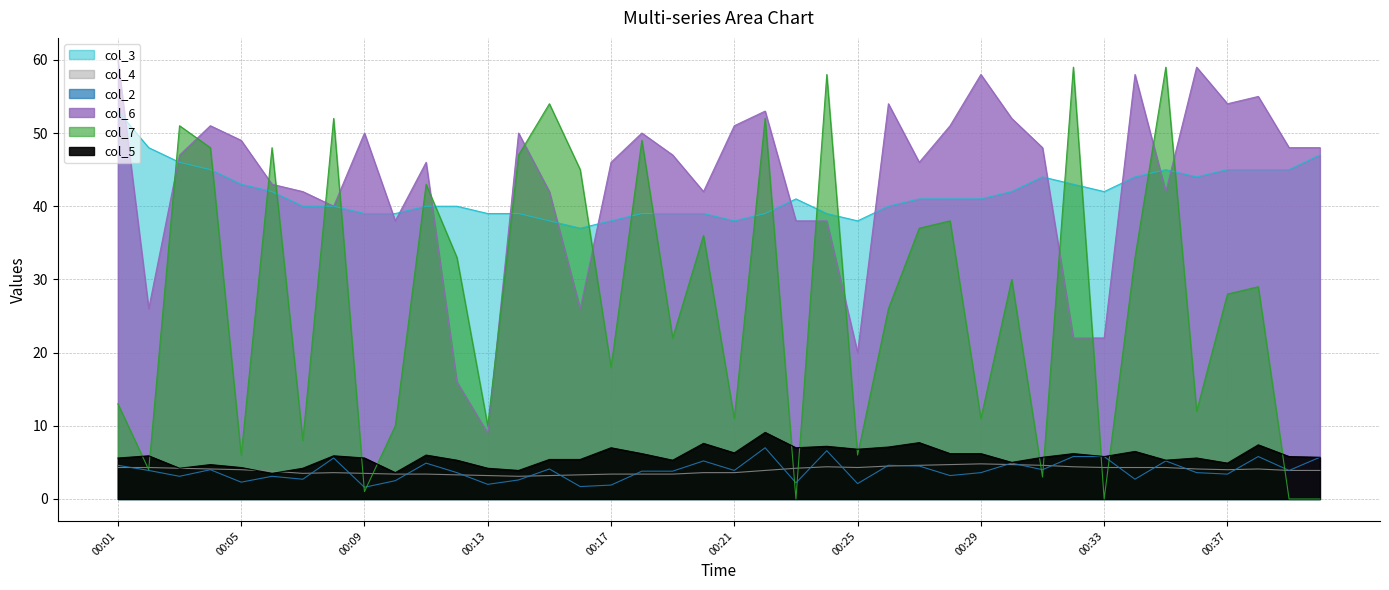

True or false: col_4 has more than 2 interior local peaks.

True